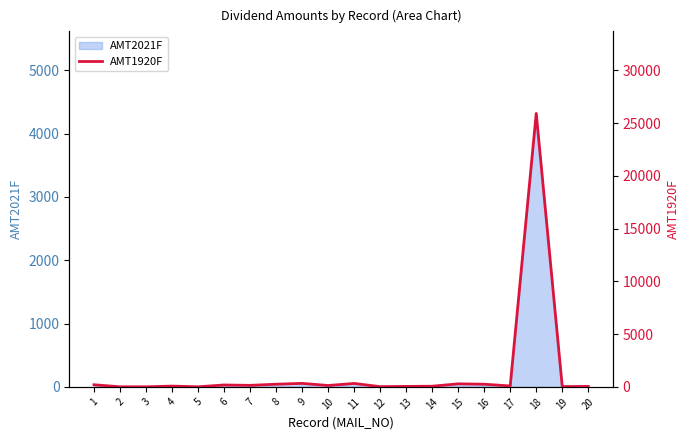

How many points are higher than both their immediate neighbors (excluding endpoints)?

6